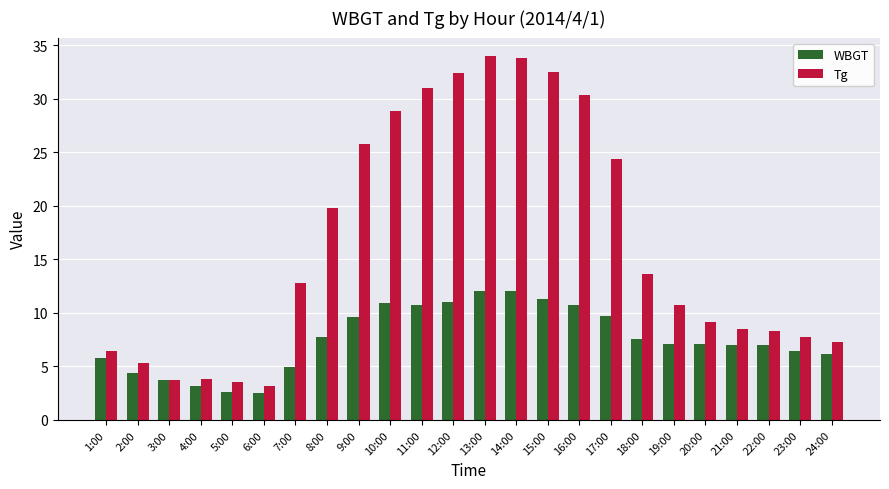

Is it true that Tg equals 4.6 at 24:00?

False